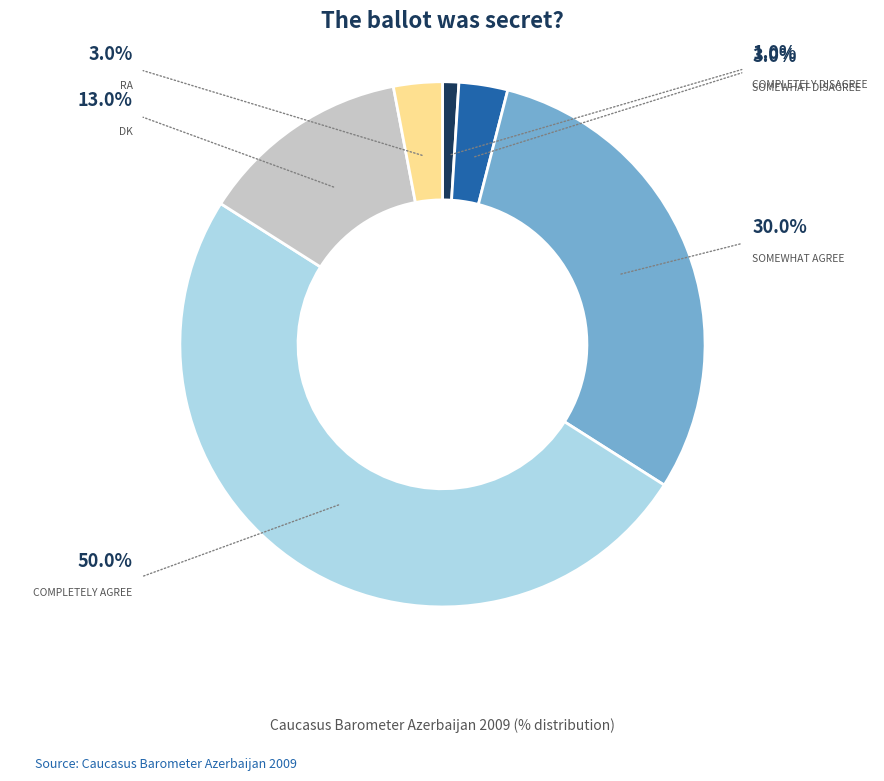

How many segments does this pie chart have?

6